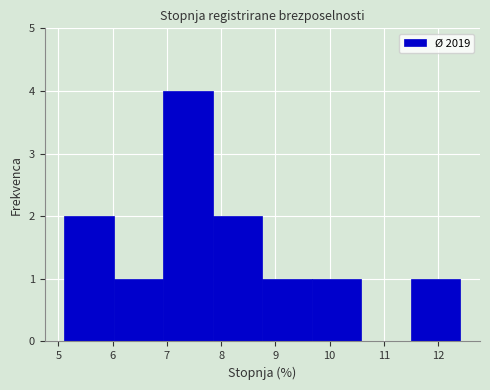

Reading left to right, transcribe this chart: for each bar, give the range it covers on the x-axis and its height. Neither the bar edges nor the heights are printed on the chart, so give them approximately, as read against the axes.

5.1 to 6.0: 2
6.0 to 6.9: 1
6.9 to 7.8: 4
7.8 to 8.8: 2
8.8 to 9.7: 1
9.7 to 10.6: 1
10.6 to 11.5: 0
11.5 to 12.4: 1